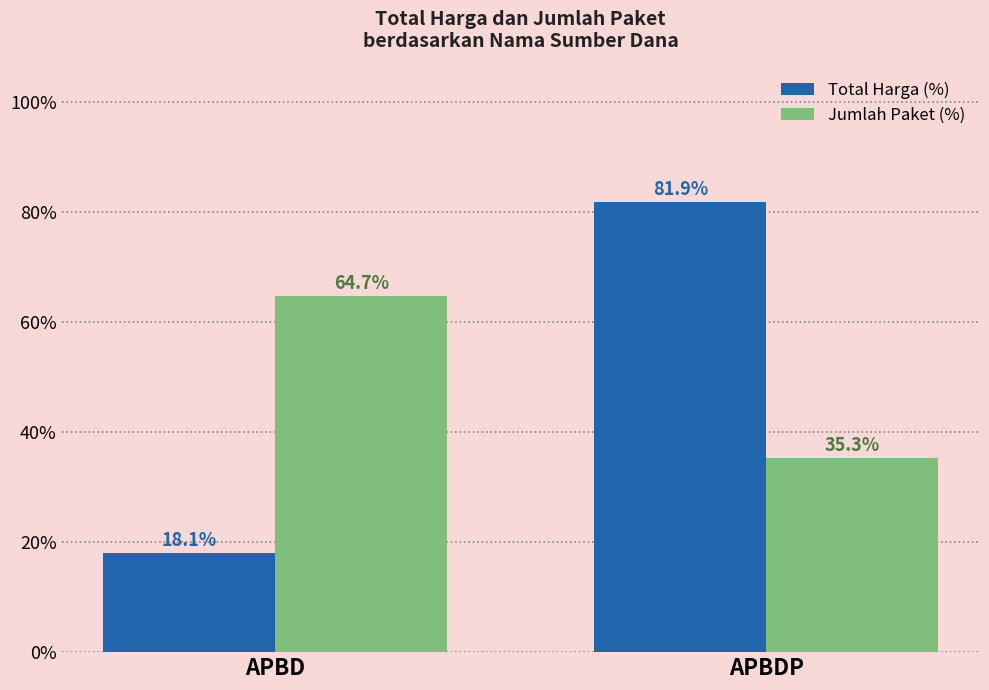

Which series has the widest spread of values?

Total Harga (%)